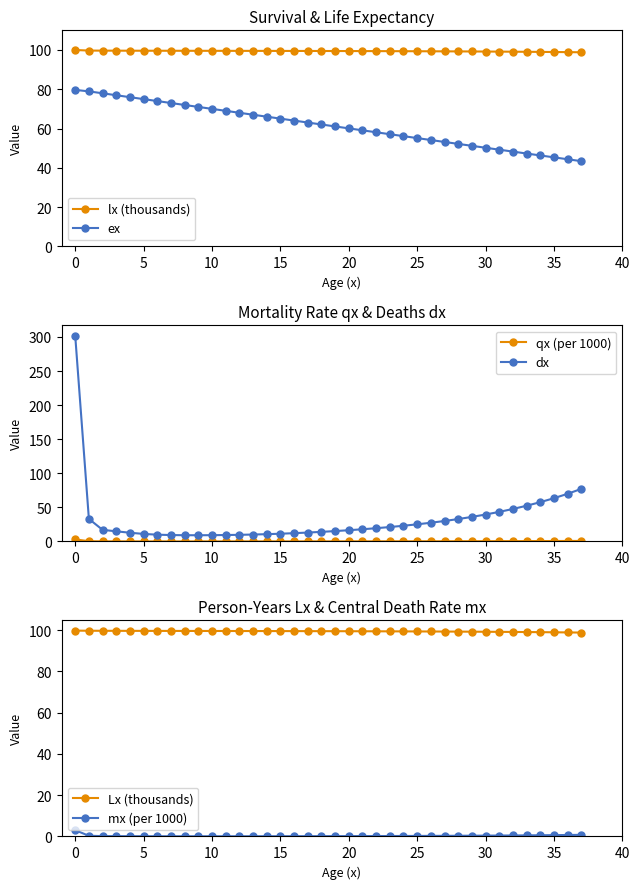

What is the minimum value for ex?

43.4